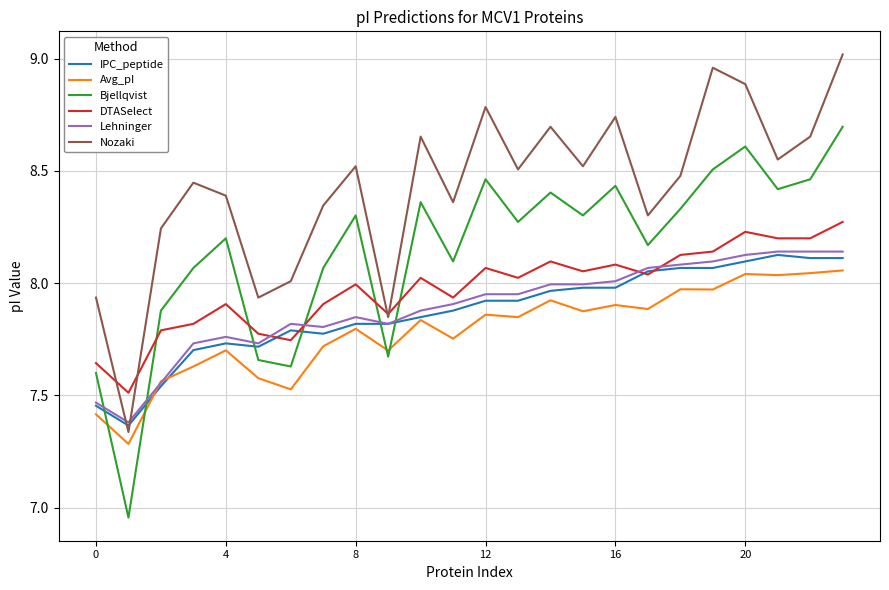

What are all the series names shown in the legend?

IPC_peptide, Avg_pI, Bjellqvist, DTASelect, Lehninger, Nozaki